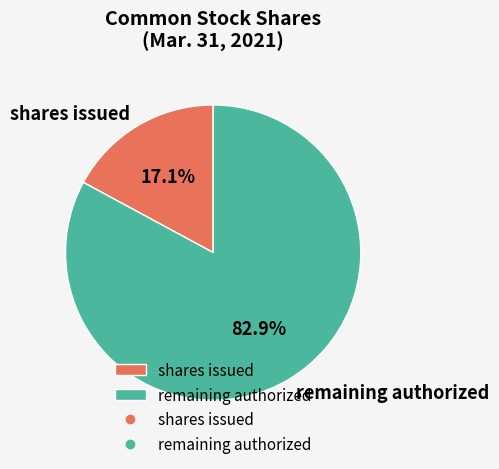

What is the largest slice in the pie chart?

remaining authorized